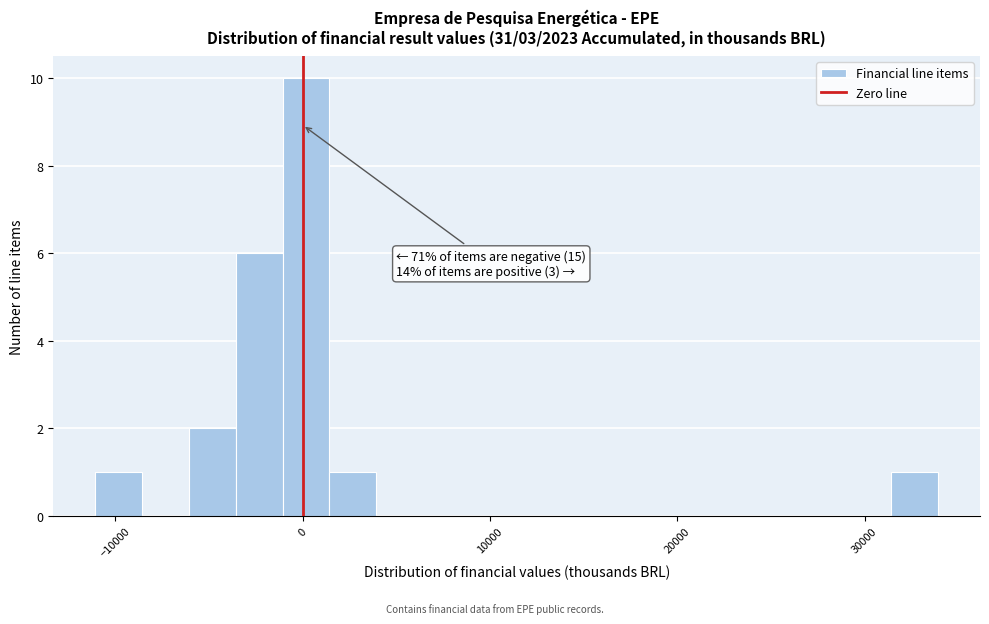

Around what value on the x-axis is the tallest bar? Give the approximate position of its centre, as read against the axis.

0